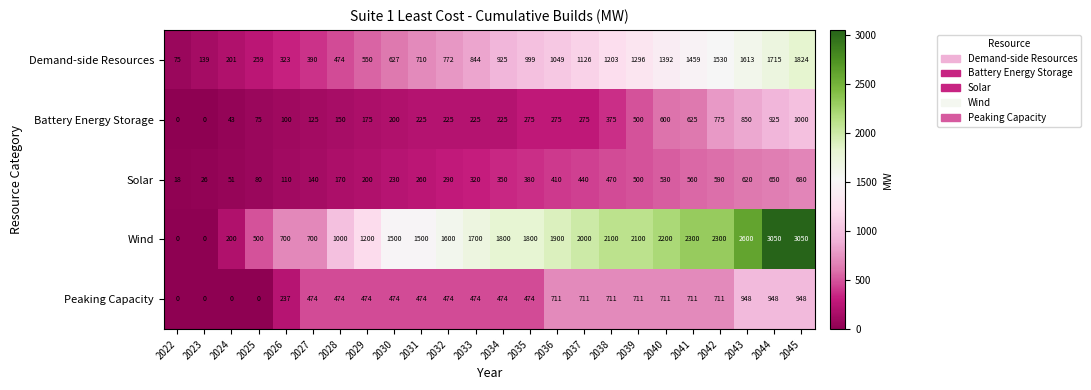

What is the difference between the maximum and minimum values in the Wind series?

3050